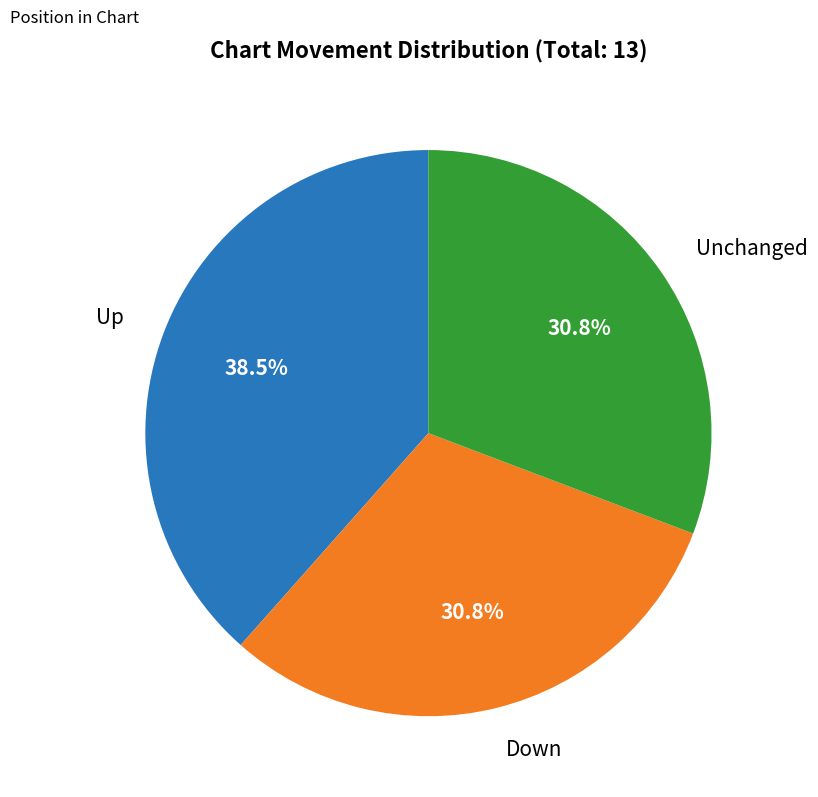

Is there any slice that represents more than half of the pie?

No